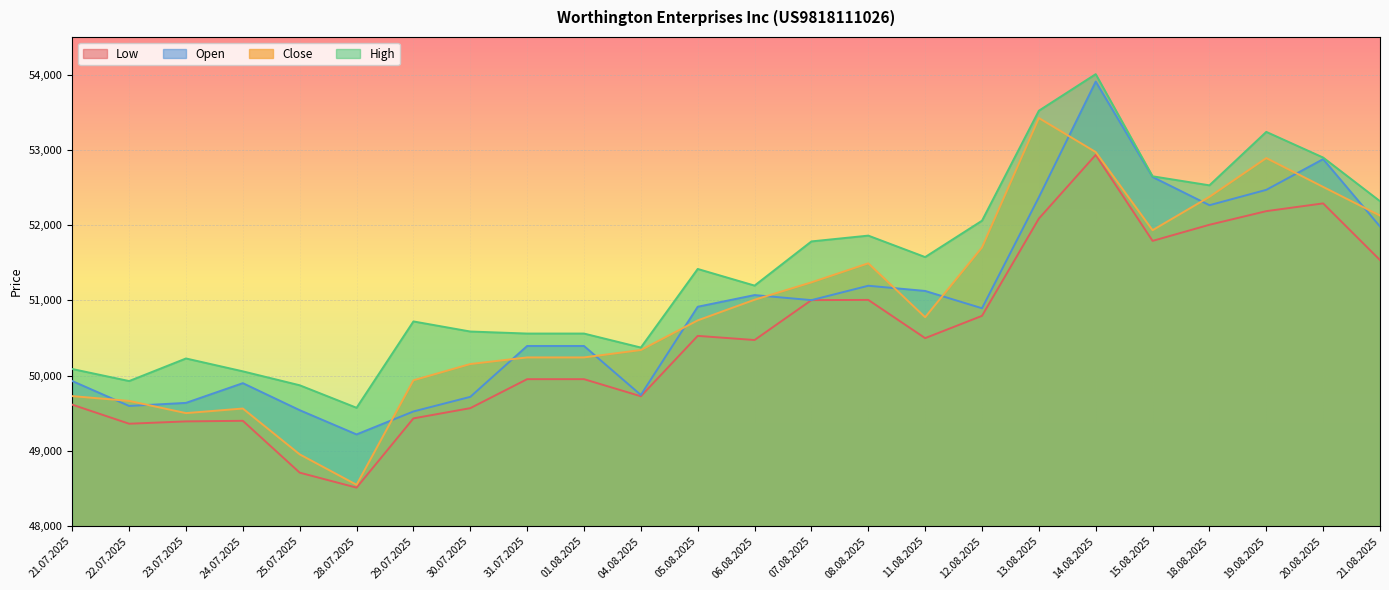

What is the difference between the maximum and minimum values in the Close series?

4872